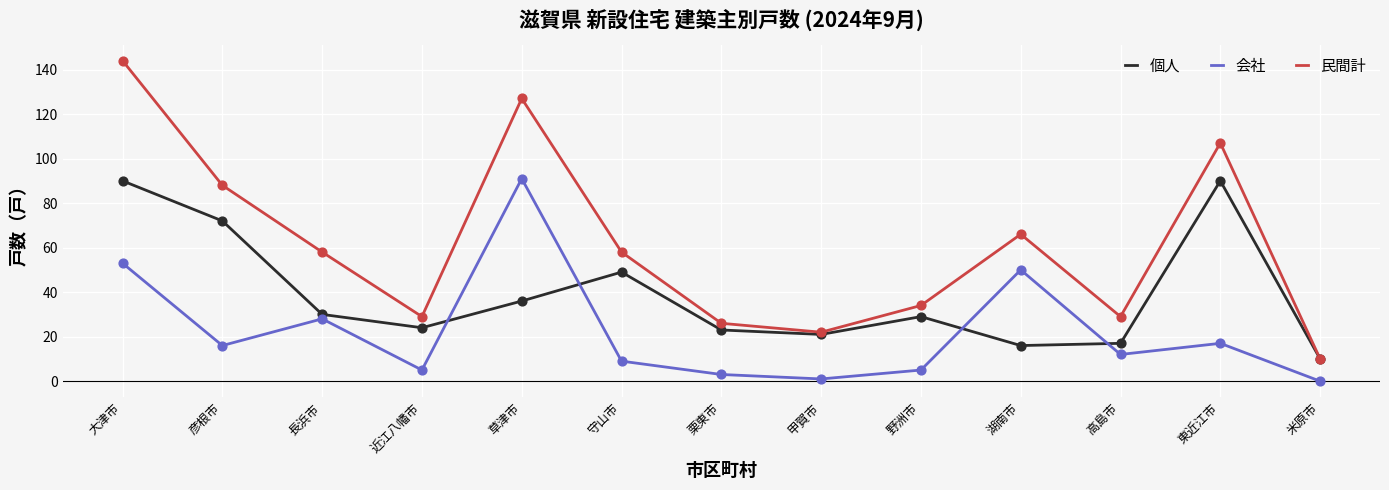

What is the total value across all series at 高島市?

58